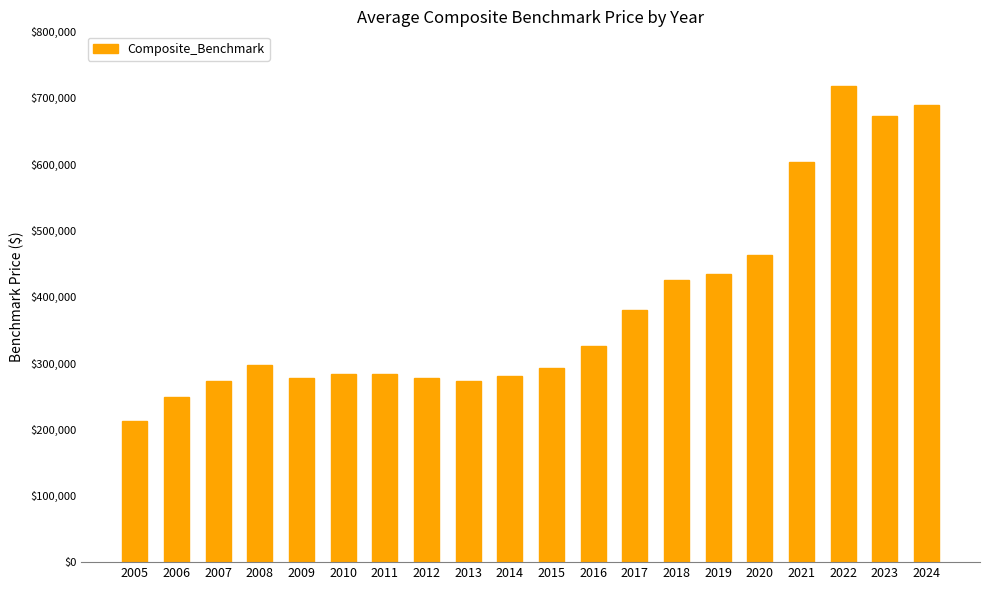

The value at 2016 is 325000. True or false?

True